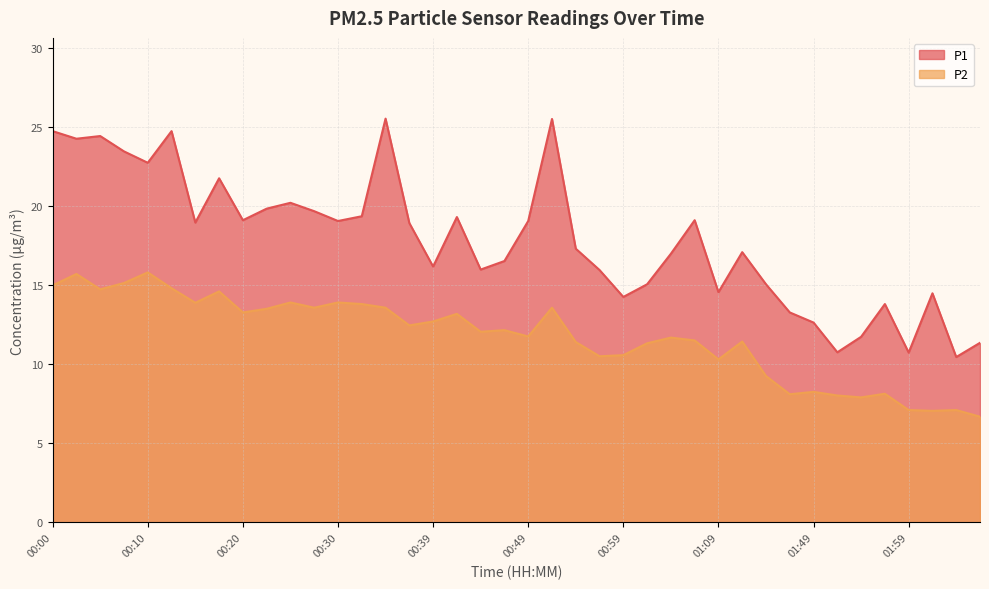

Which series has the largest total across all categories?

P1